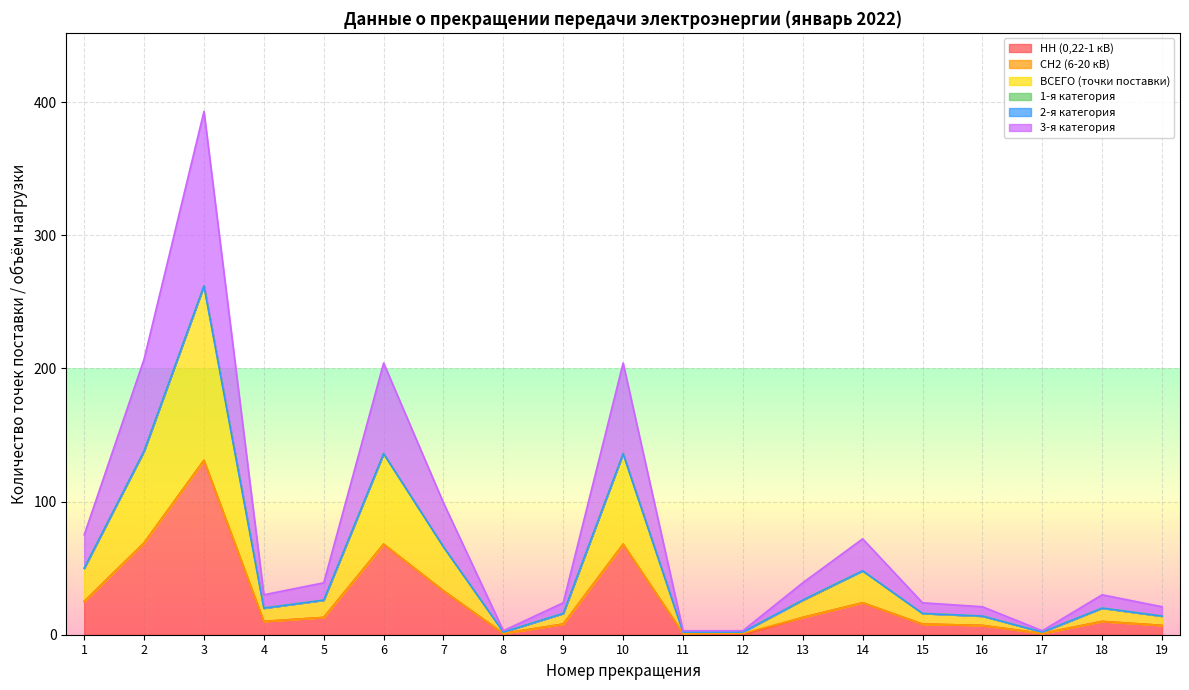

How many interior local peaks does the ВСЕГО (точки поставки) series have?

5